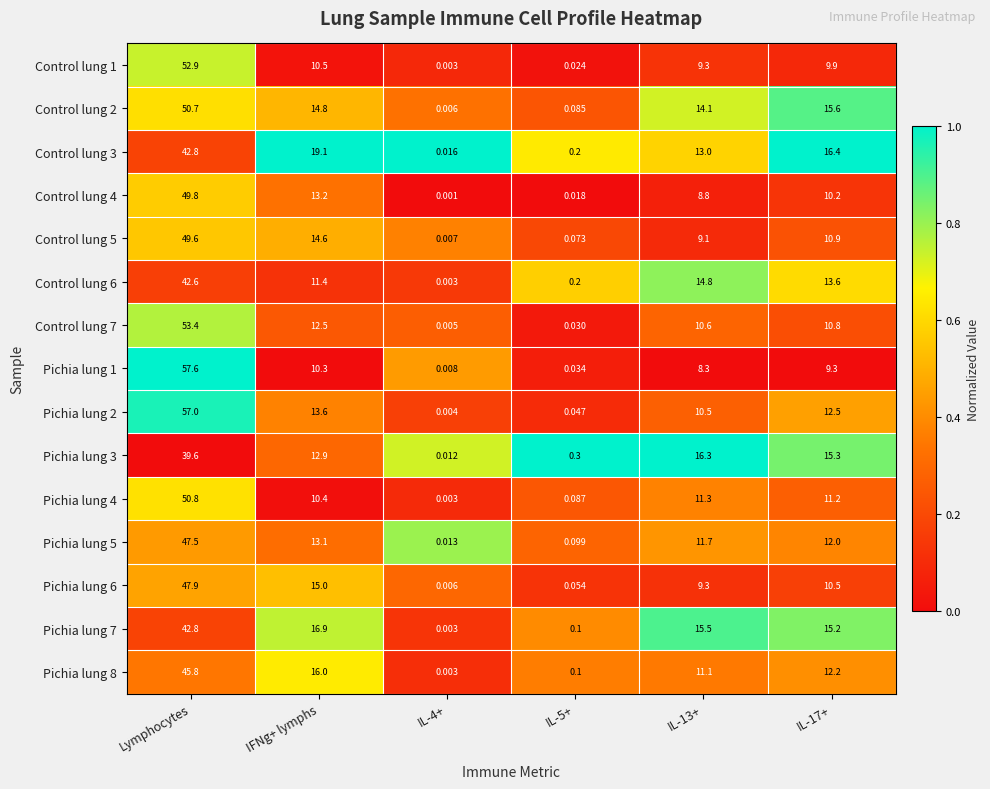

At which category is the sum across all series the highest?

Lymphocytes